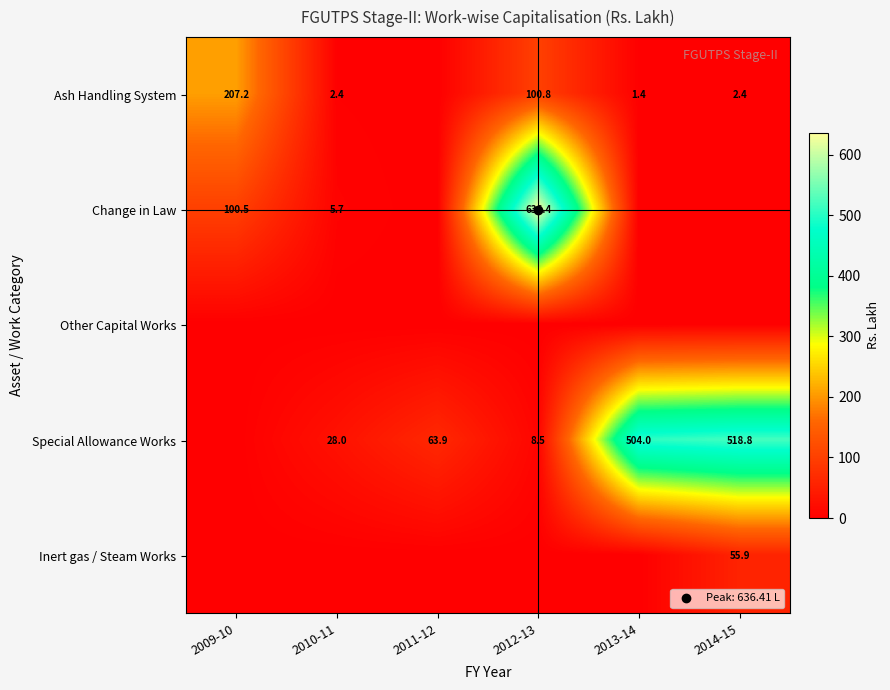

What is the greatest value displayed?

636.4